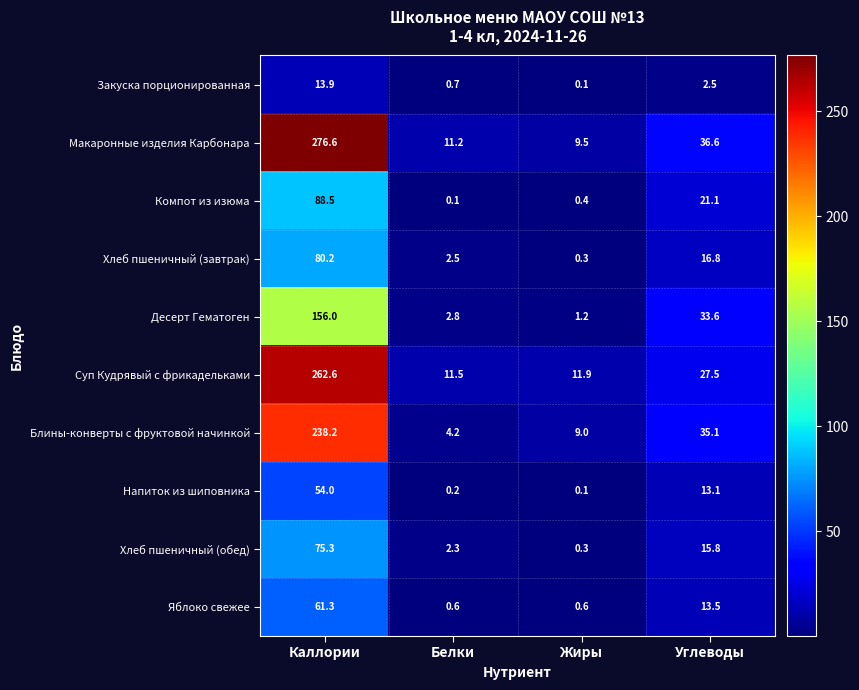

Which series has the largest total across all categories?

Макаронные изделия Карбонара